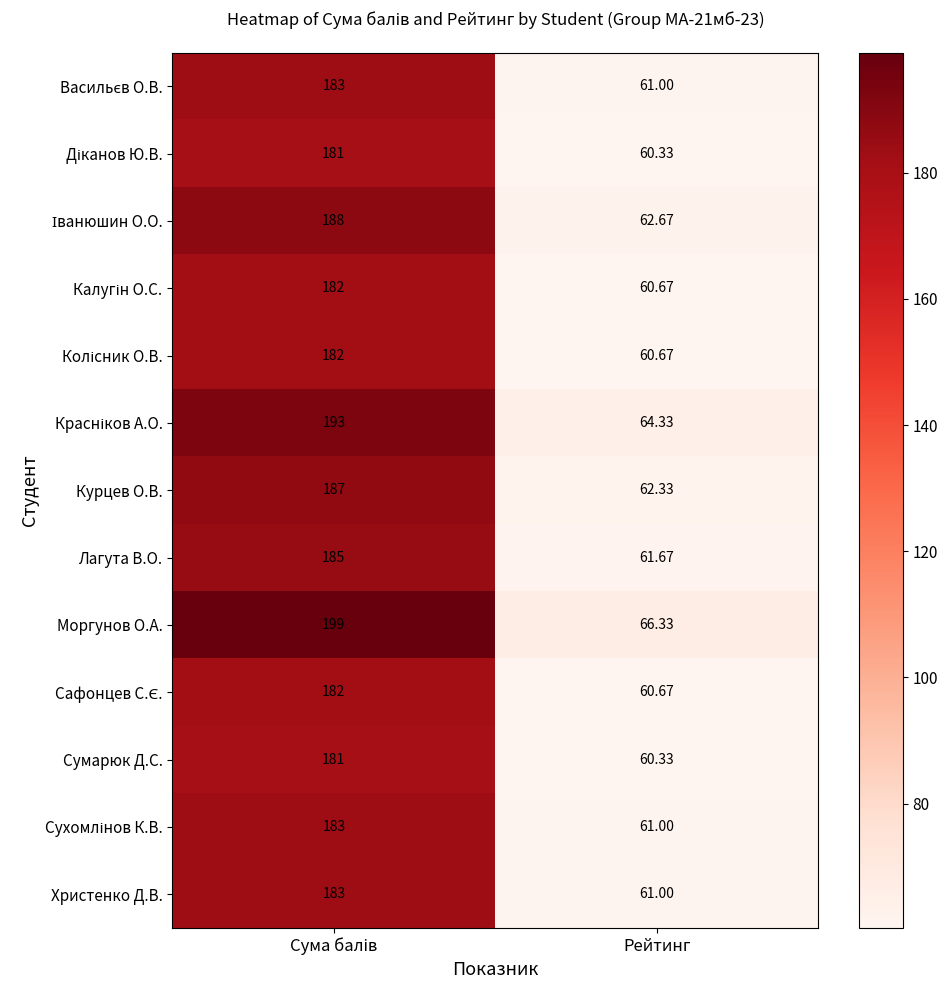

At which category does the chart reach its minimum across all series?

Рейтинг